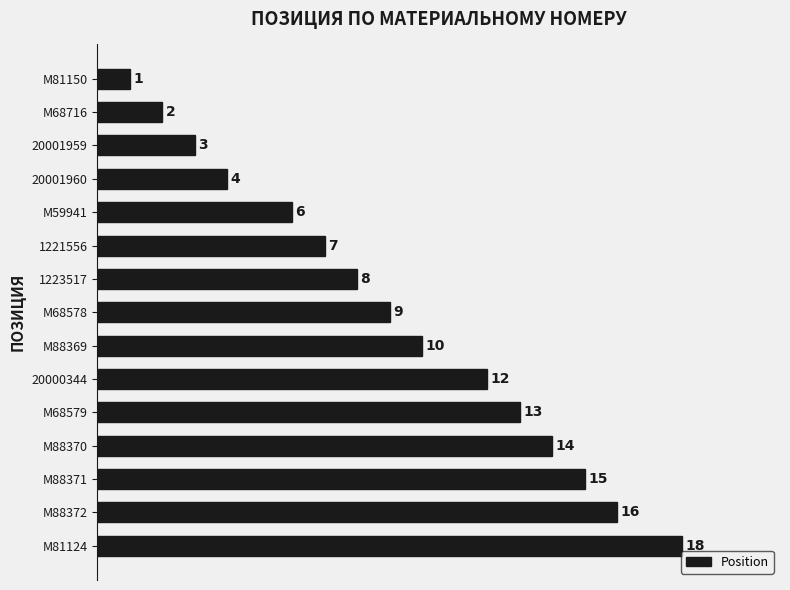

Rank the categories by value from lowest to highest.

M81150, M68716, 20001959, 20001960, M59941, 1221556, 1223517, M68578, M88369, 20000344, M68579, M88370, M88371, M88372, M81124